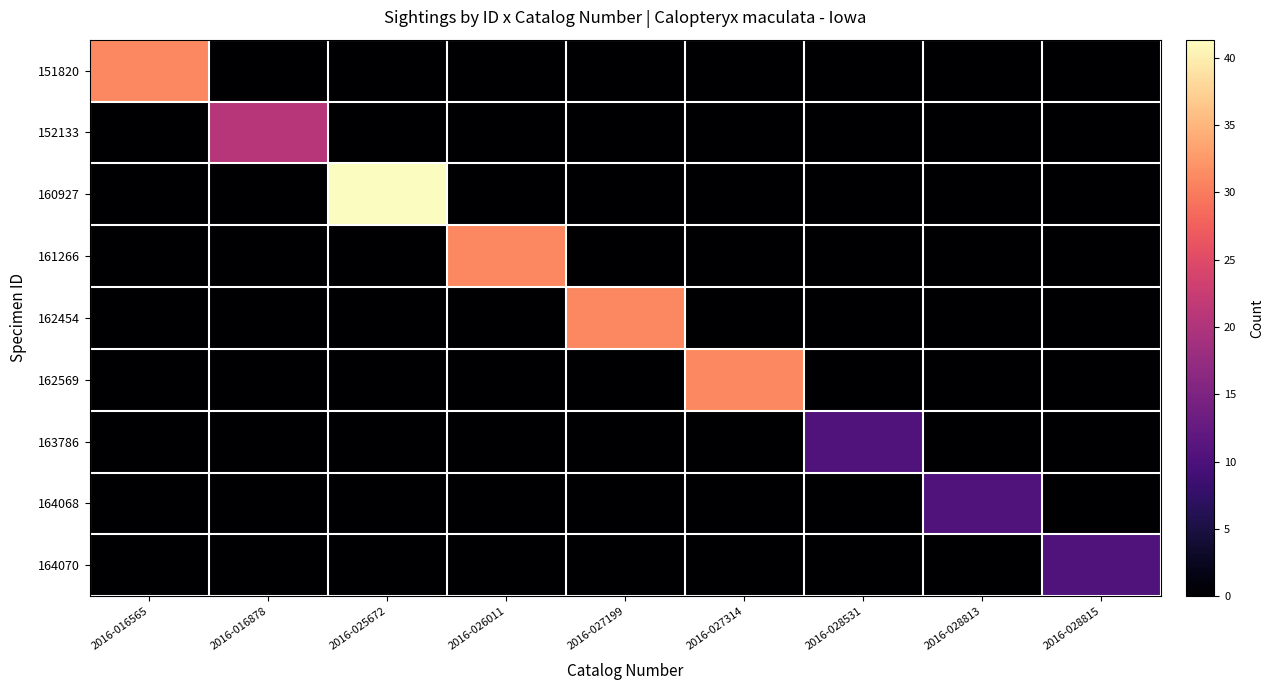

Reading right to left, transcribe all the data shown in this chart.

151820: 2016-028815=0.0	2016-028813=0.0	2016-028531=0.0	2016-027314=0.0	2016-027199=0.0	2016-026011=0.0	2016-025672=0.0	2016-016878=0.0	2016-016565=31.0
152133: 2016-028815=0.0	2016-028813=0.0	2016-028531=0.0	2016-027314=0.0	2016-027199=0.0	2016-026011=0.0	2016-025672=0.0	2016-016878=20.7	2016-016565=0.0
160927: 2016-028815=0.0	2016-028813=0.0	2016-028531=0.0	2016-027314=0.0	2016-027199=0.0	2016-026011=0.0	2016-025672=41.3	2016-016878=0.0	2016-016565=0.0
161266: 2016-028815=0.0	2016-028813=0.0	2016-028531=0.0	2016-027314=0.0	2016-027199=0.0	2016-026011=31.0	2016-025672=0.0	2016-016878=0.0	2016-016565=0.0
162454: 2016-028815=0.0	2016-028813=0.0	2016-028531=0.0	2016-027314=0.0	2016-027199=31.0	2016-026011=0.0	2016-025672=0.0	2016-016878=0.0	2016-016565=0.0
162569: 2016-028815=0.0	2016-028813=0.0	2016-028531=0.0	2016-027314=31.0	2016-027199=0.0	2016-026011=0.0	2016-025672=0.0	2016-016878=0.0	2016-016565=0.0
163786: 2016-028815=0.0	2016-028813=0.0	2016-028531=10.3	2016-027314=0.0	2016-027199=0.0	2016-026011=0.0	2016-025672=0.0	2016-016878=0.0	2016-016565=0.0
164068: 2016-028815=0.0	2016-028813=10.3	2016-028531=0.0	2016-027314=0.0	2016-027199=0.0	2016-026011=0.0	2016-025672=0.0	2016-016878=0.0	2016-016565=0.0
164070: 2016-028815=10.3	2016-028813=0.0	2016-028531=0.0	2016-027314=0.0	2016-027199=0.0	2016-026011=0.0	2016-025672=0.0	2016-016878=0.0	2016-016565=0.0